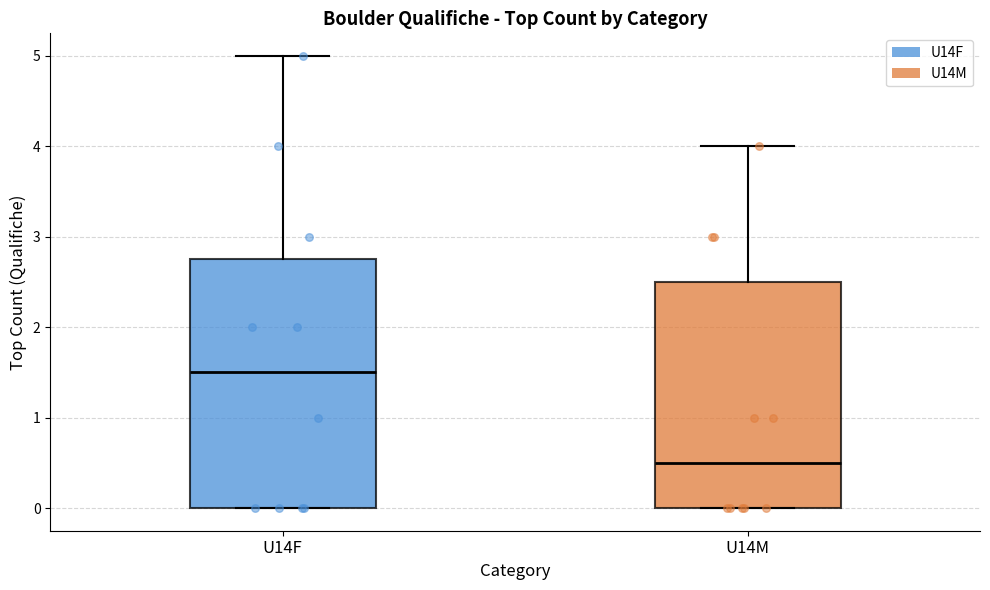

Reading left to right, read every box against the y-axis: the position of its median line, the range the box covers, and the ends of its whiskers. The values are not printed on the chart, so give them approximately, as read against the axis.

U14F: median 1.5, box 0.0 to 2.8, whiskers 0.0 to 5.0
U14M: median 0.5, box 0.0 to 2.5, whiskers 0.0 to 4.0